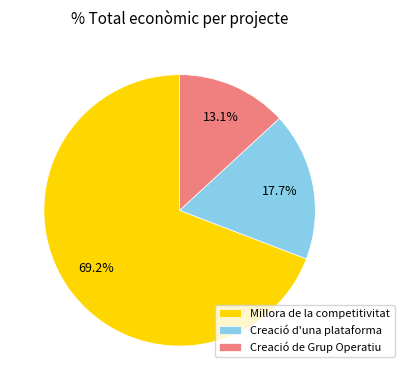

Which category has the biggest portion of the pie?

Millora de la competitivitat